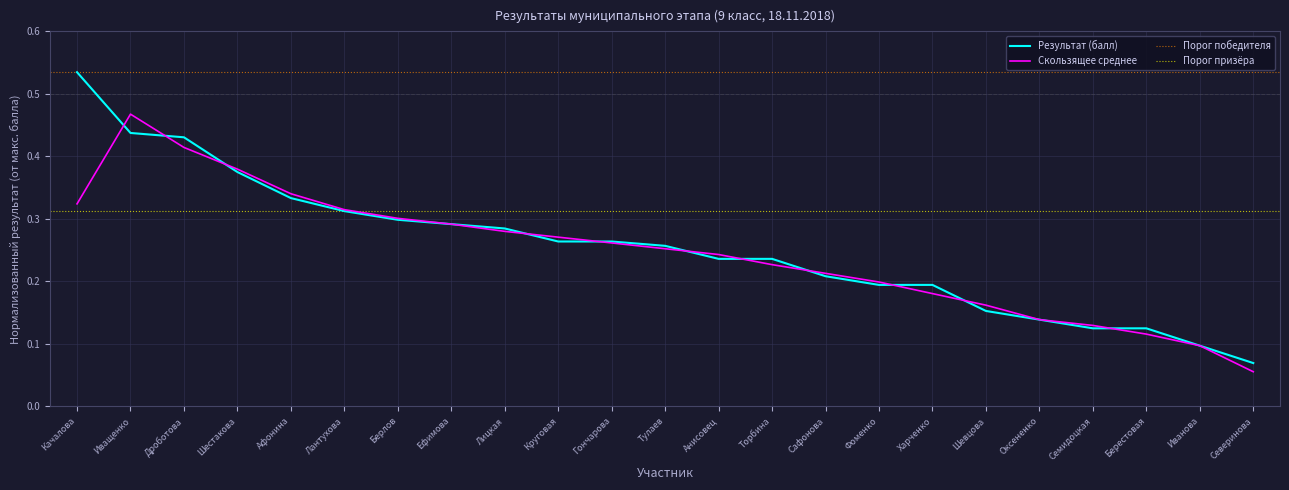

The chart shows a value of 0.2 at Тулаев. True or false?

False